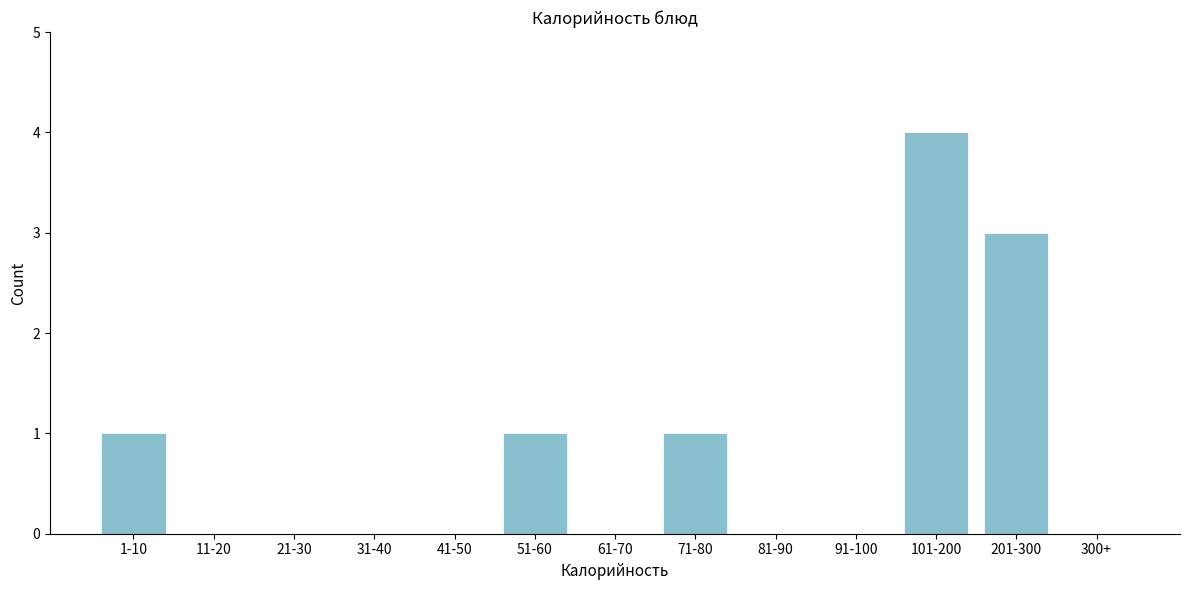

Reading left to right, what are all the values shown in this chart?

1-10=1	11-20=0	21-30=0	31-40=0	41-50=0	51-60=1	61-70=0	71-80=1	81-90=0	91-100=0	101-200=4	201-300=3	300+=0